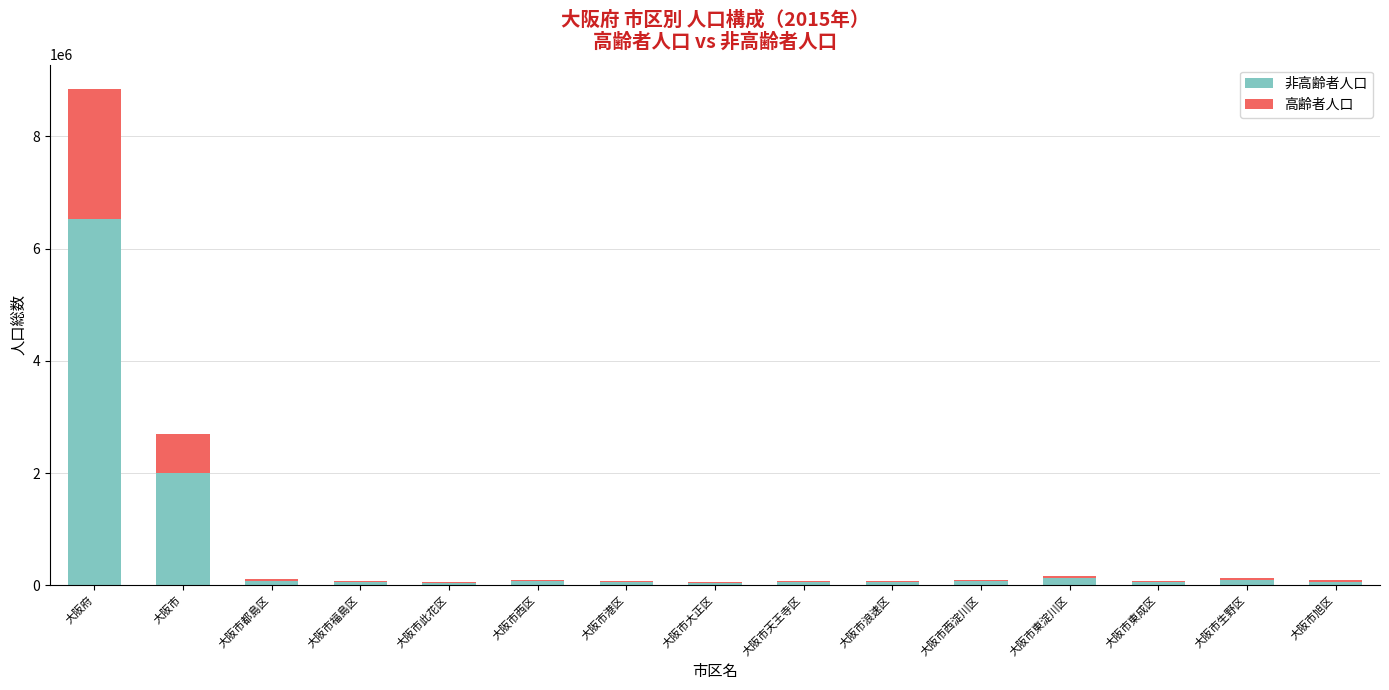

What are all the series names shown in the legend?

非高齢者人口, 高齢者人口